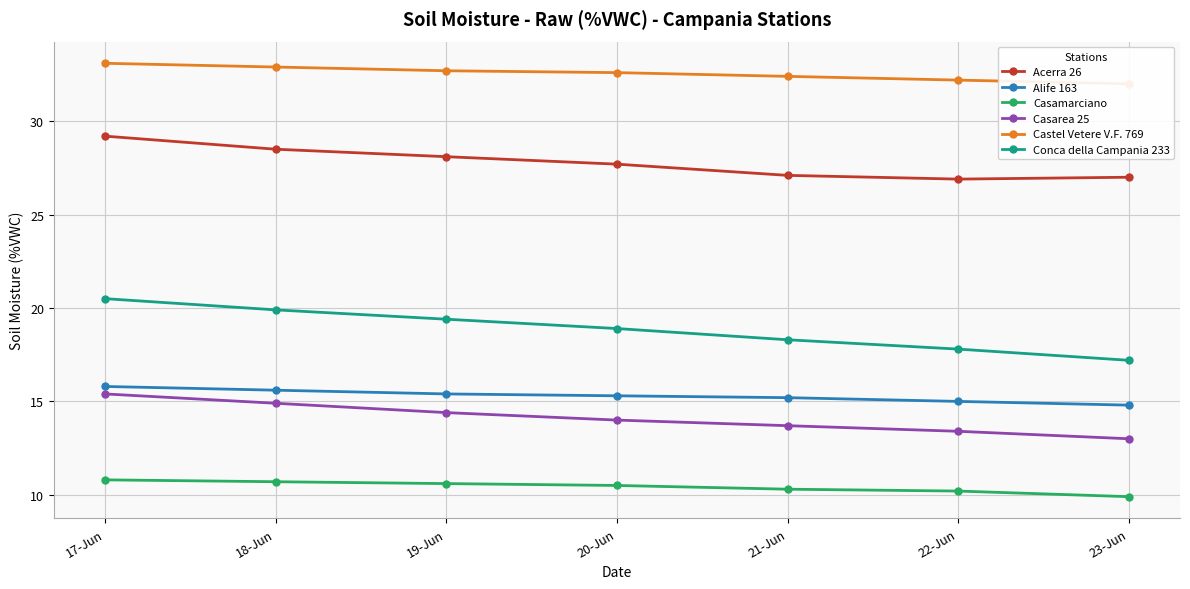

True or false: Acerra 26 and Conca della Campania 233 cross at least once.

False